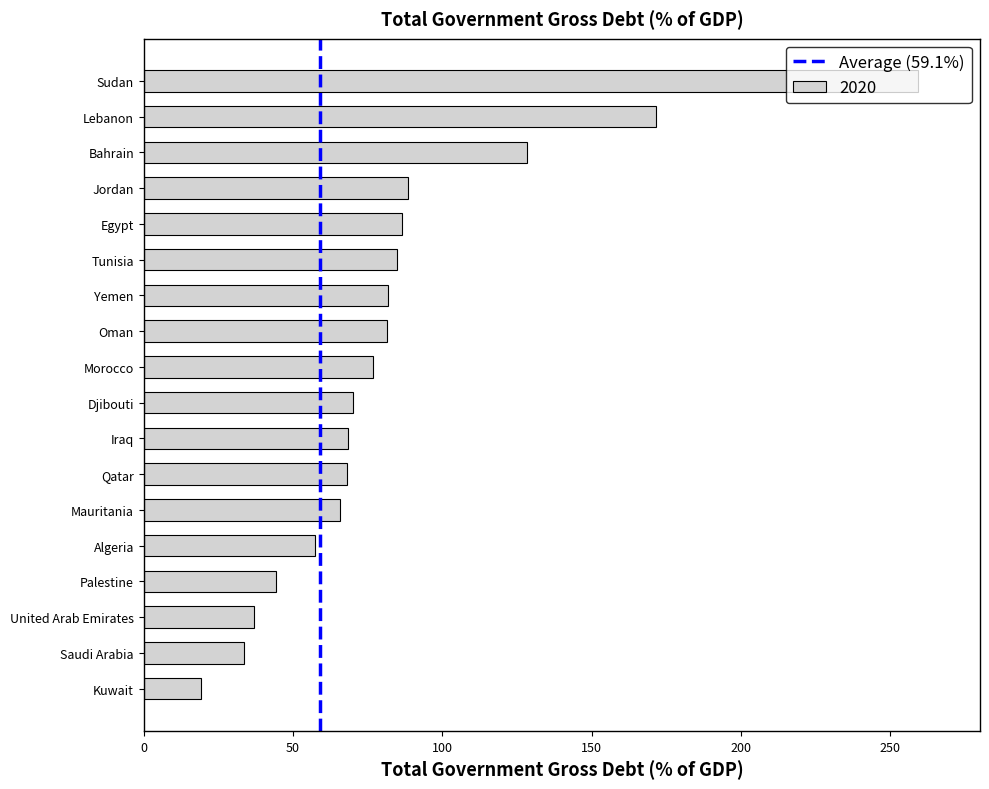

Between Tunisia and Mauritania, which is larger?

Tunisia